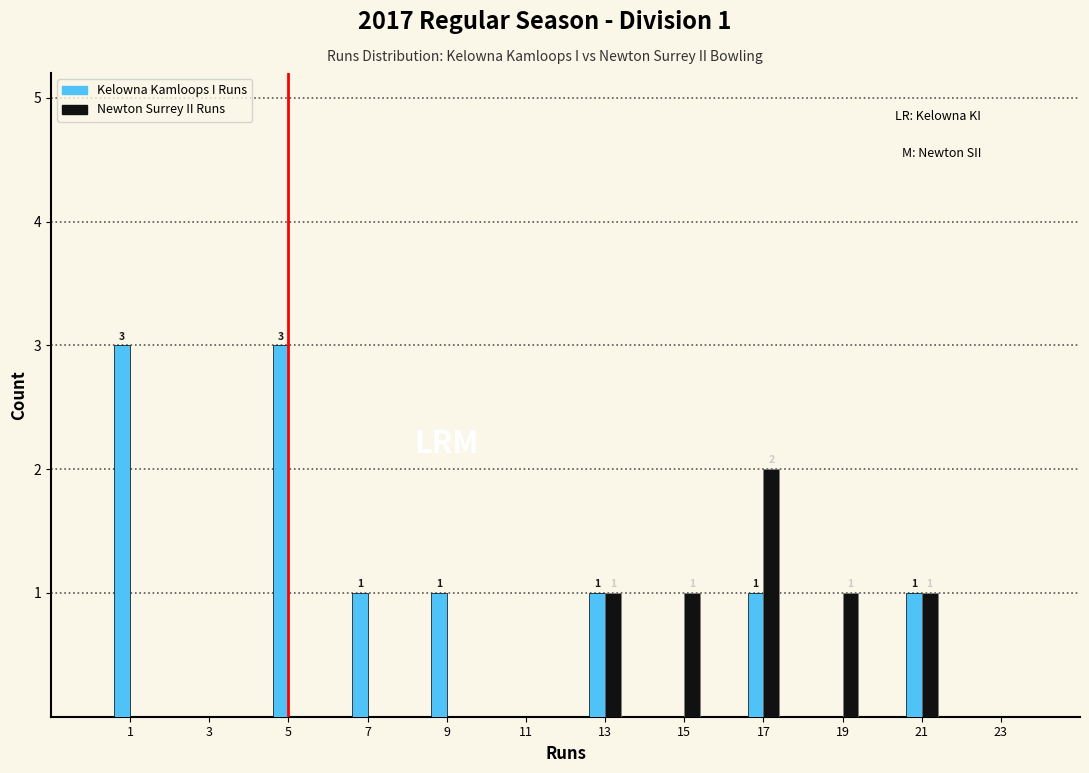

Reading left to right, transcribe all the data shown in this chart.

Kelowna Kamloops I Runs: 1=3	3=0	5=3	7=1	9=1	11=0	13=1	15=0	17=1	19=0	21=1	23=0
Newton Surrey II Runs: 1=0	3=0	5=0	7=0	9=0	11=0	13=1	15=1	17=2	19=1	21=1	23=0